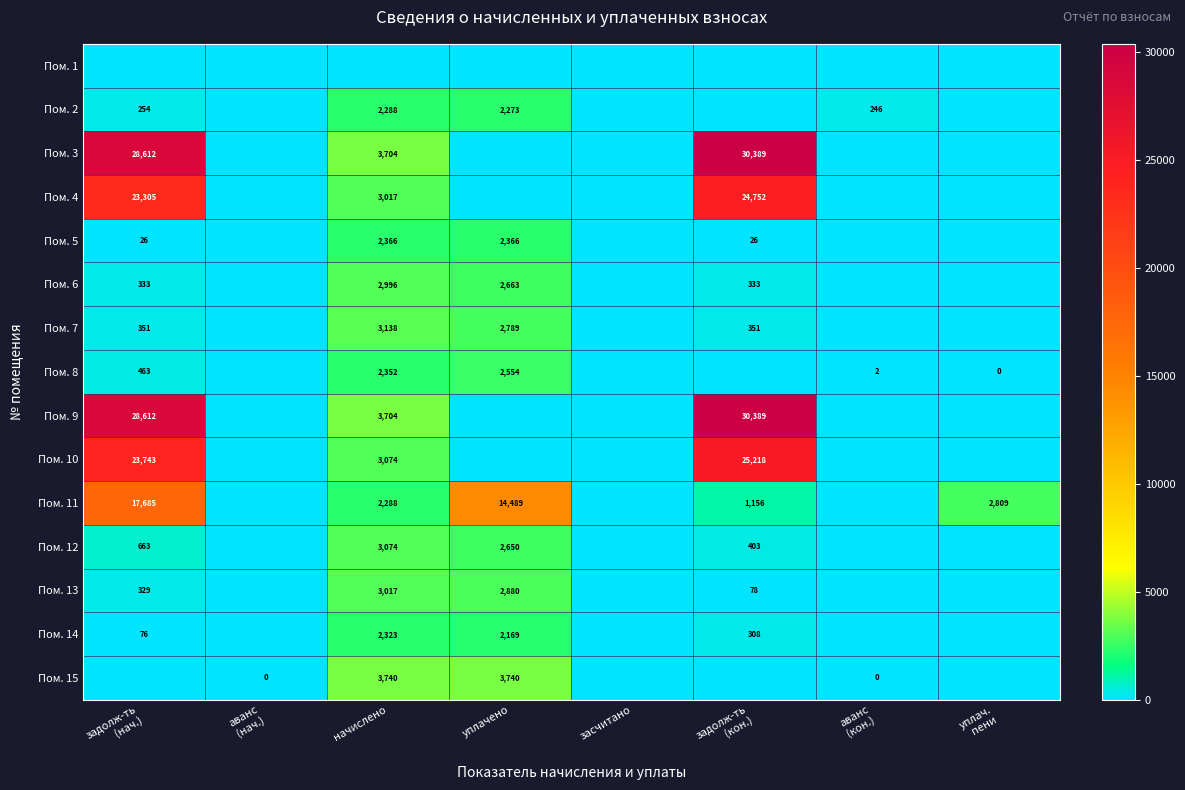

Which category has the highest value across all series?

задолж-ть
(кон.)